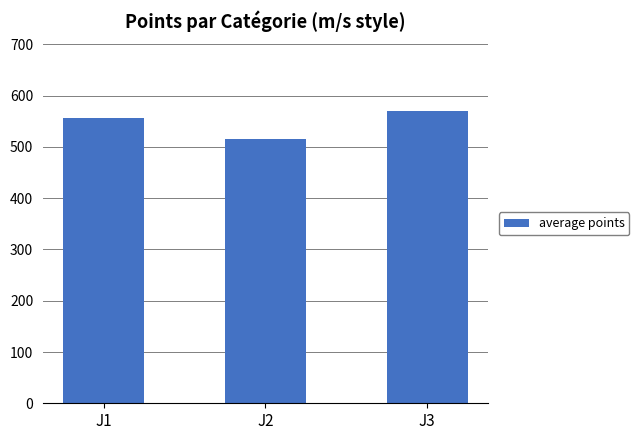

What is the value of the 3rd bar from the left?

569.5